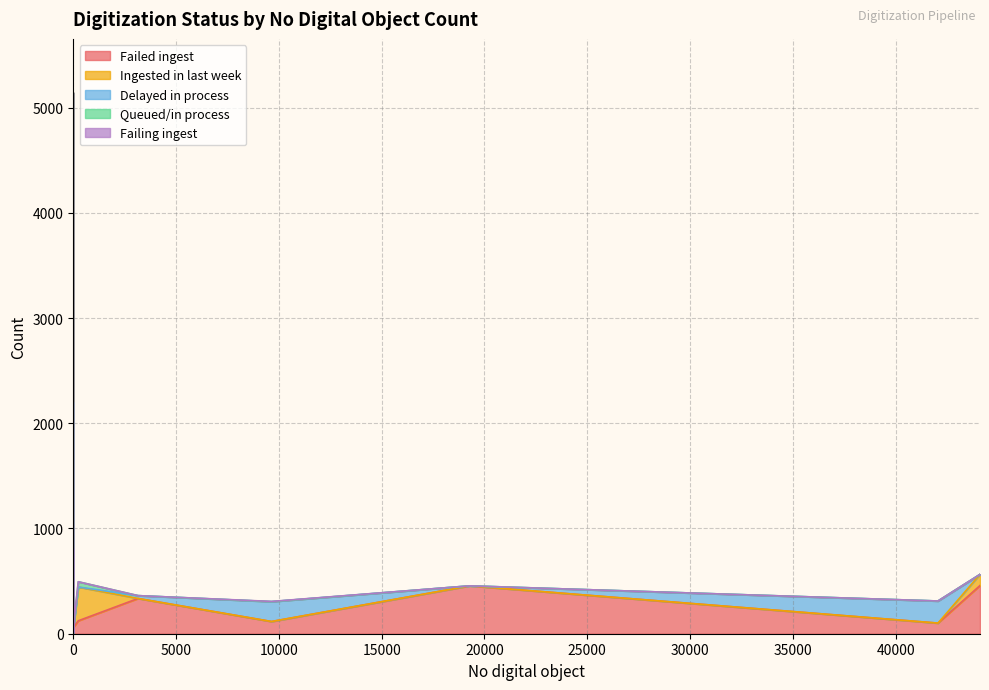

What is the difference between the second highest and minimum values in the Failing ingest series?

2